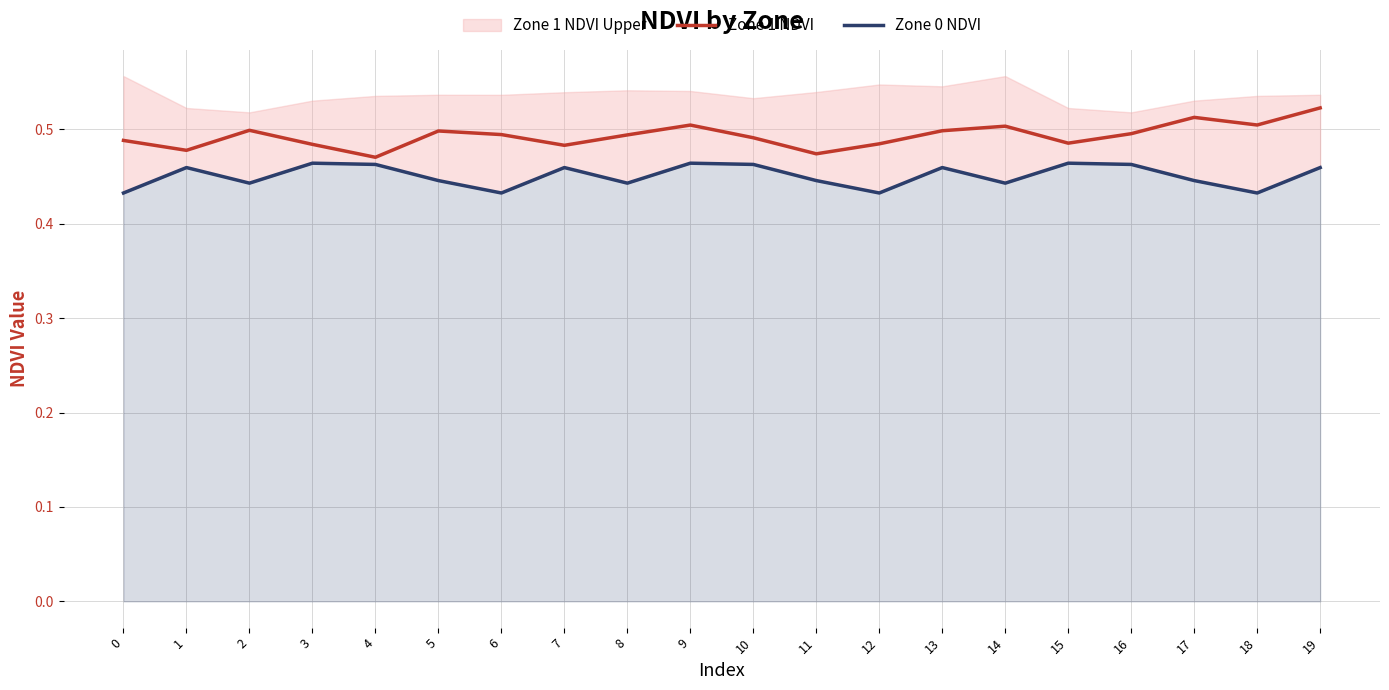

How many Zone 0 NDVI values are between 0 and 1?

20